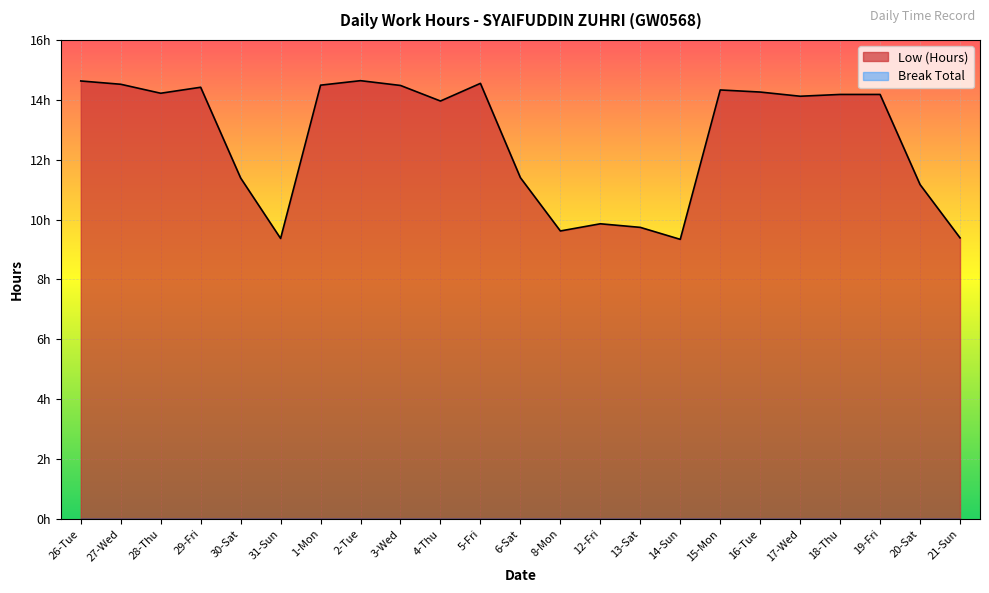

What is the smallest value displayed?

9.3